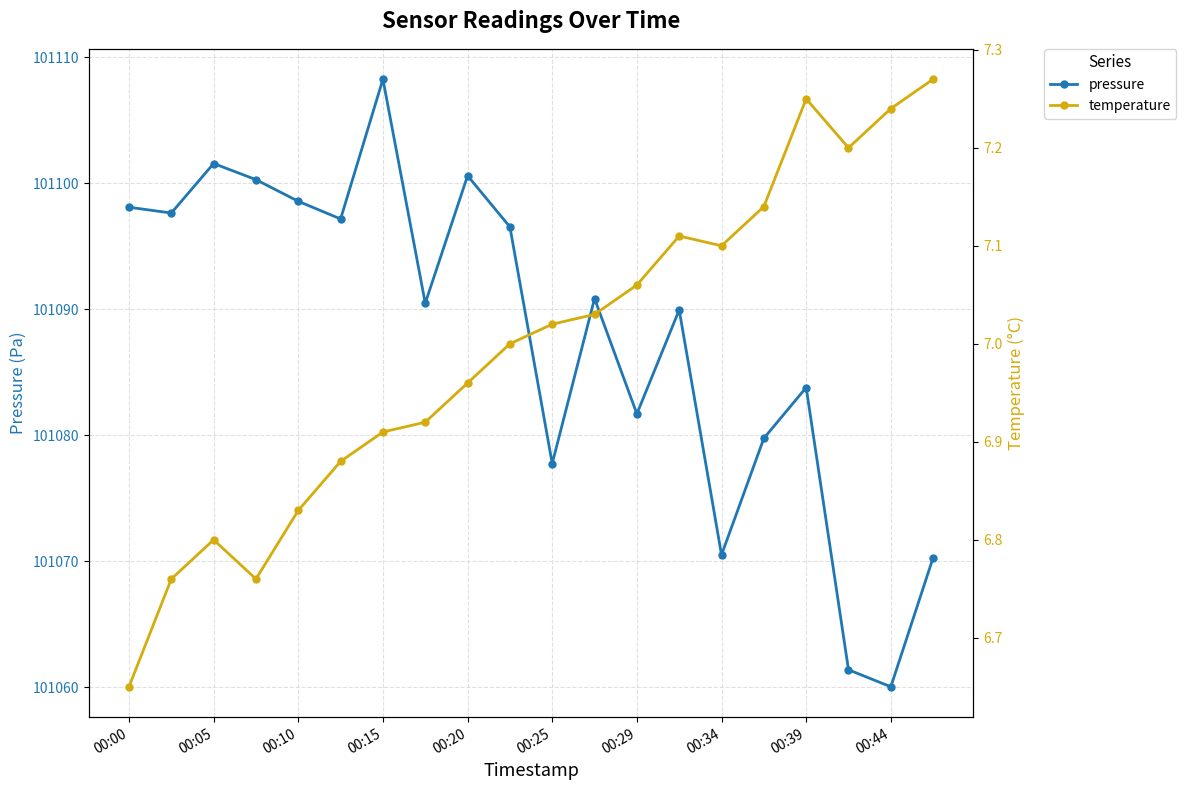

The value of pressure at 00:25 is 101077.8. True or false?

True